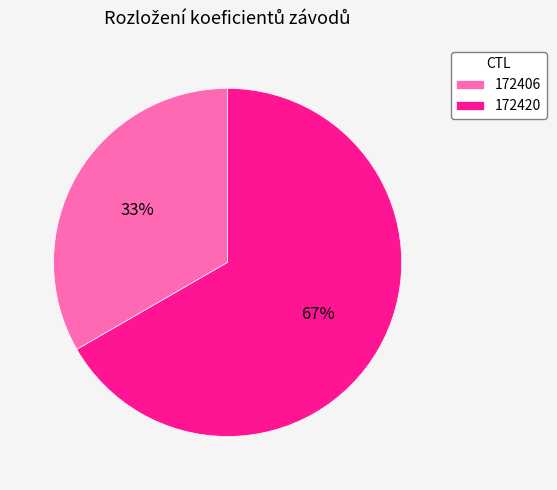

What percentage is the 172420 slice, to the nearest percent?

67%